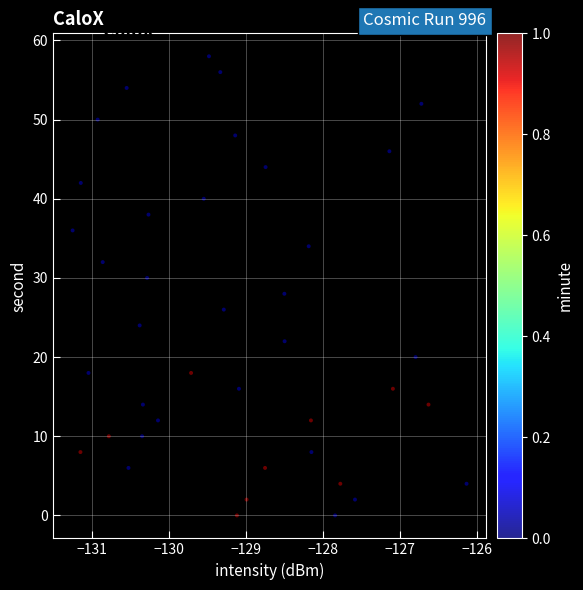

What is the range of Y values (max minus min)?

58